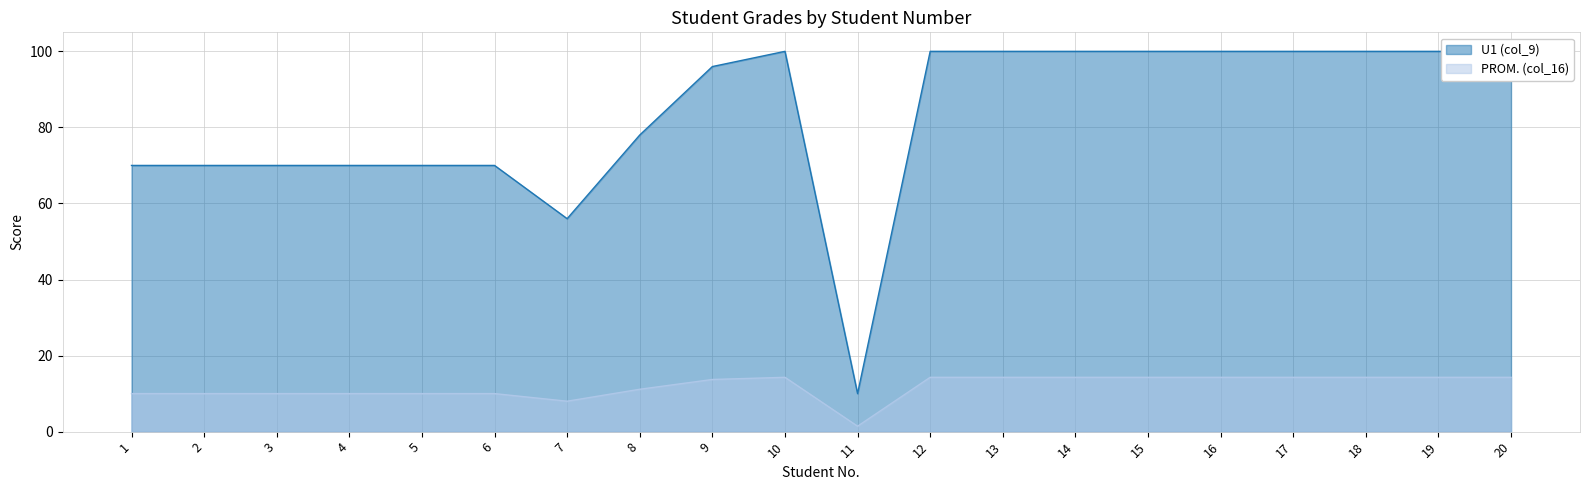

The value of PROM. (col_16) at 9 is 24.5. True or false?

False